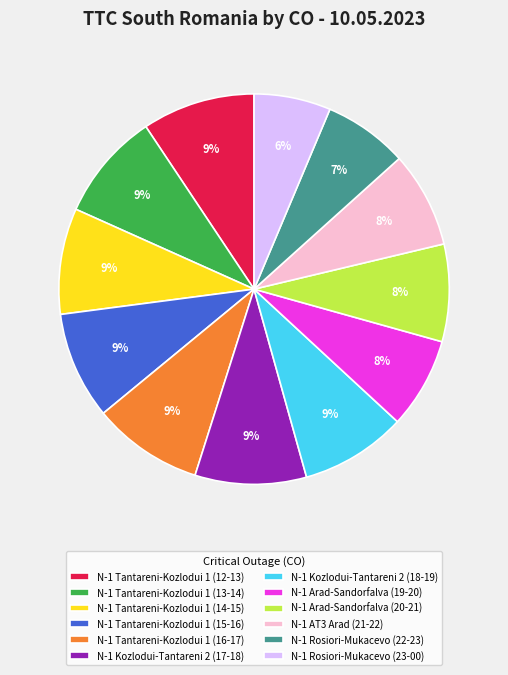

To the nearest percent, what is the average slice percentage?

8%